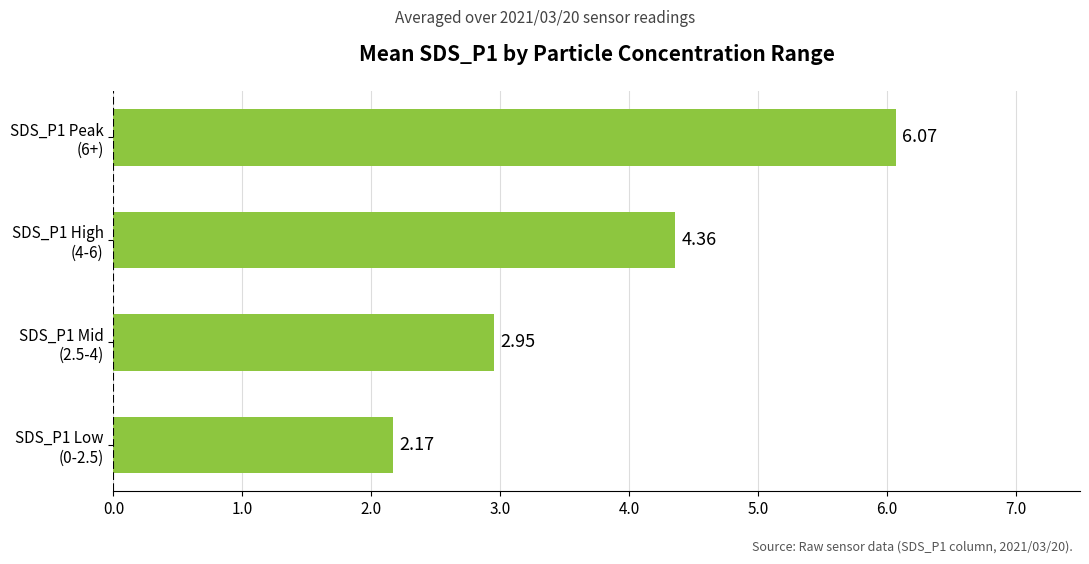

What is the average value?

3.9